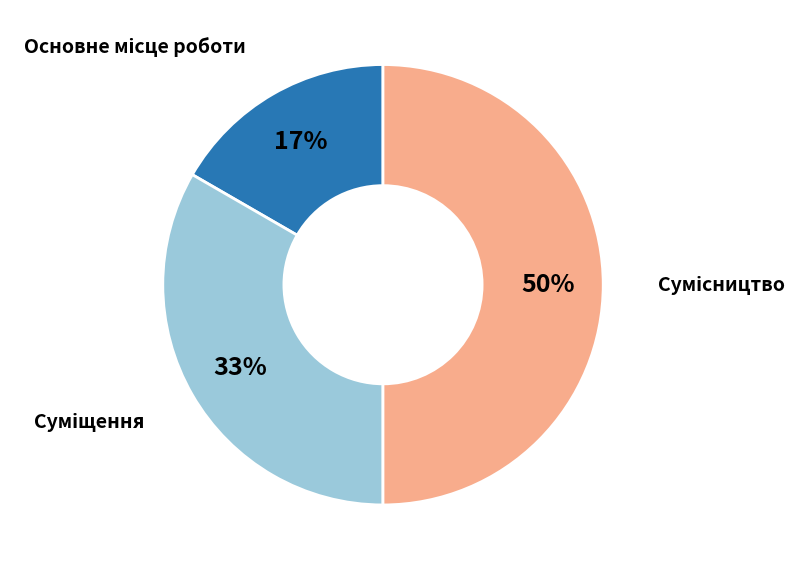

To the nearest percent, what is the average slice percentage?

33%